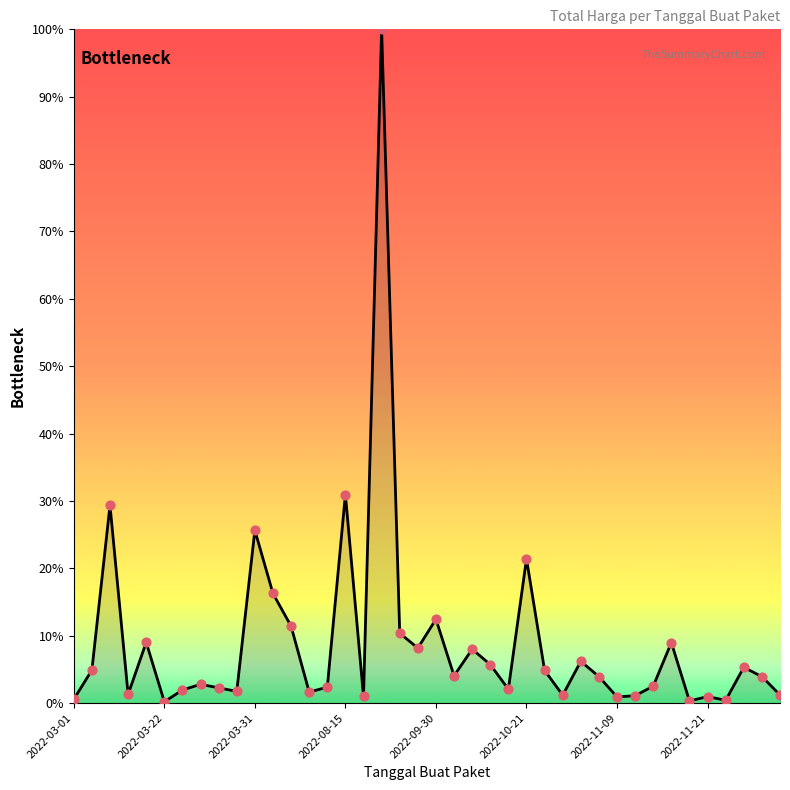

What is the difference between the maximum and minimum values?

99.8